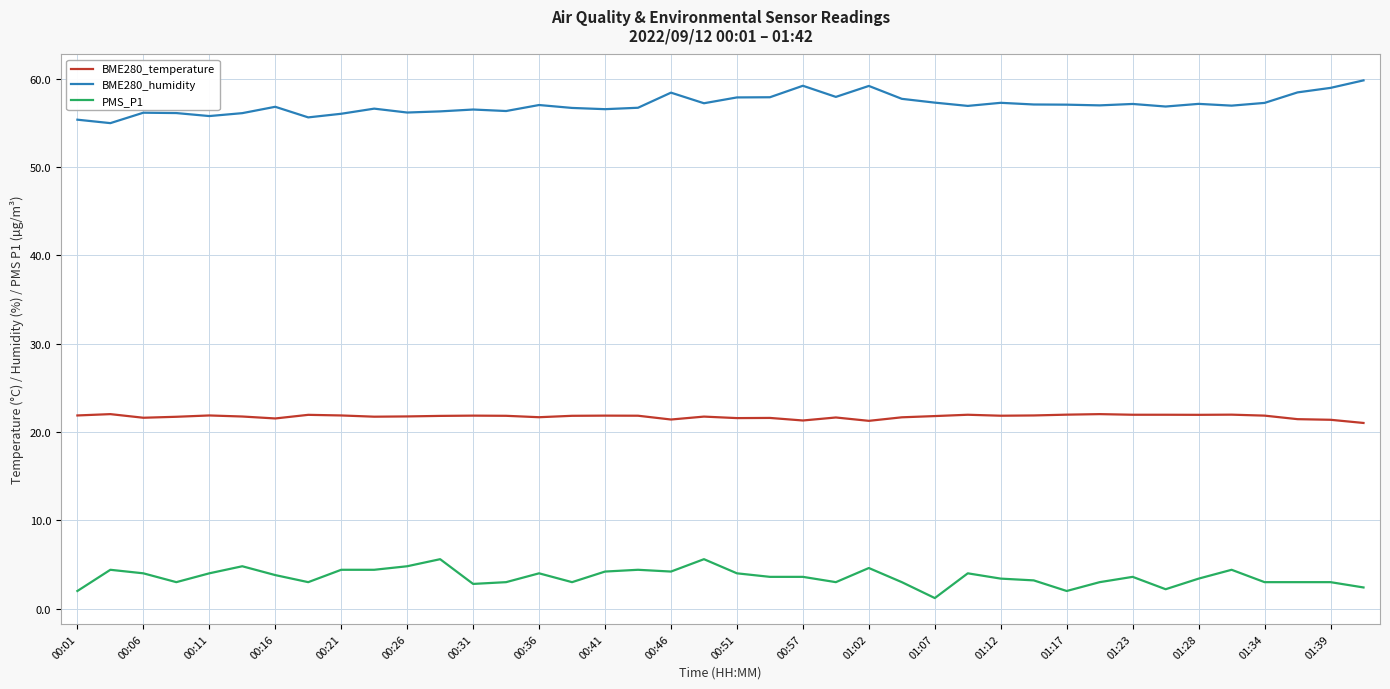

What is the maximum value for BME280_humidity?

59.8